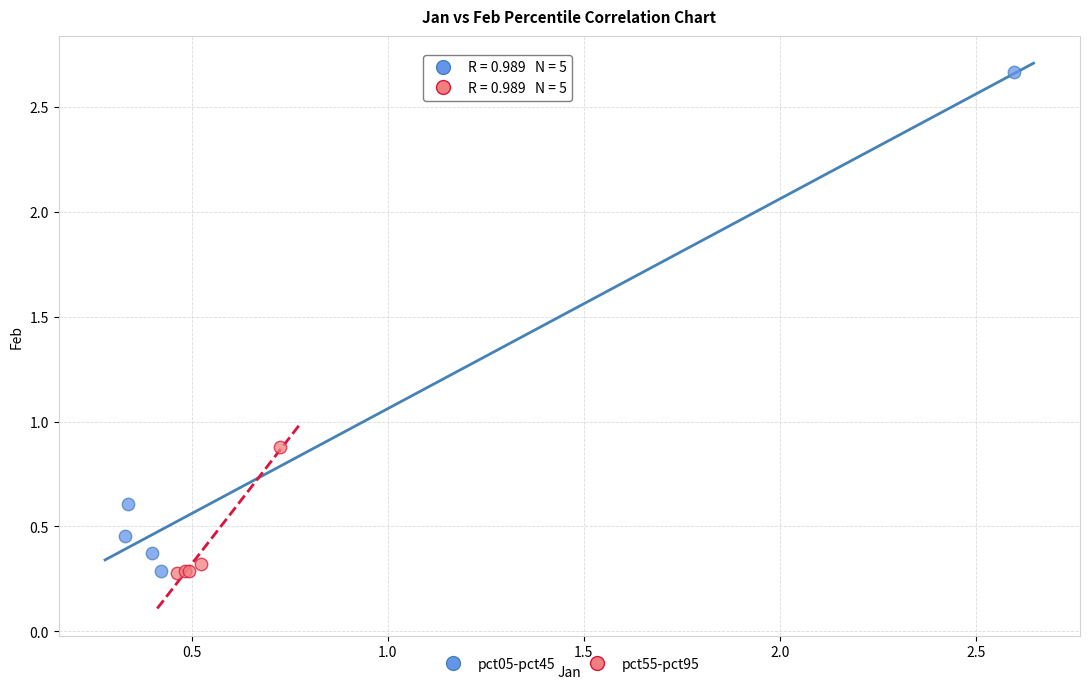

Which series has the largest Y range (max minus min)?

pct05-pct45